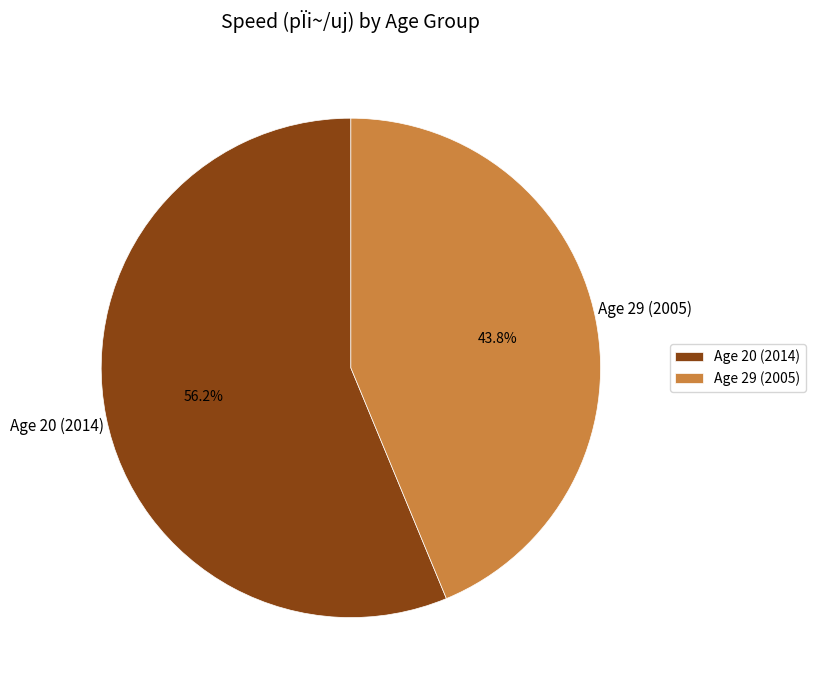

Is the sum of Age 20 (2014) and Age 29 (2005) greater than half?

Yes